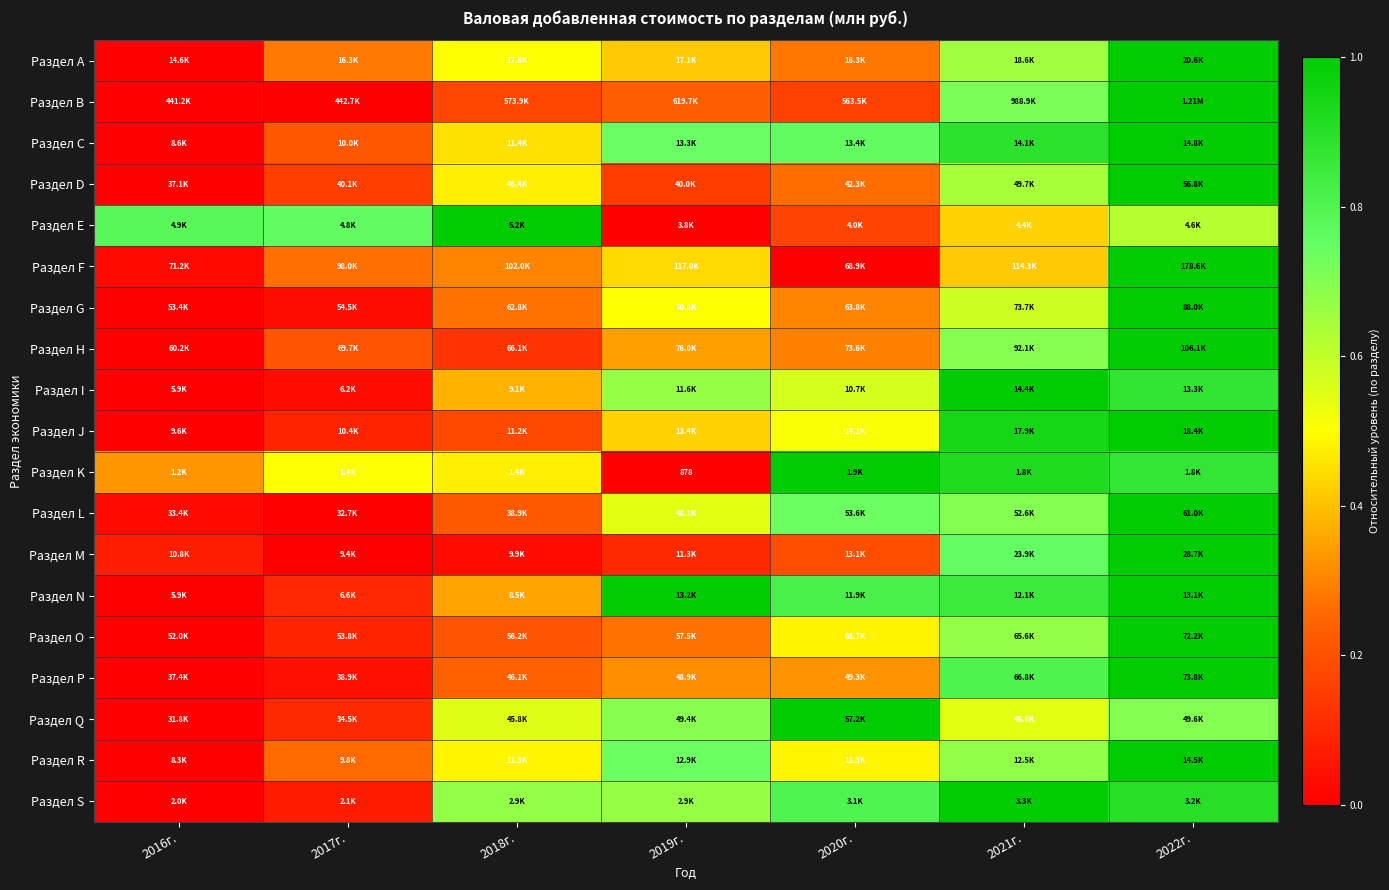

Where is Раздел Q nearest to the value 0?

2016г.